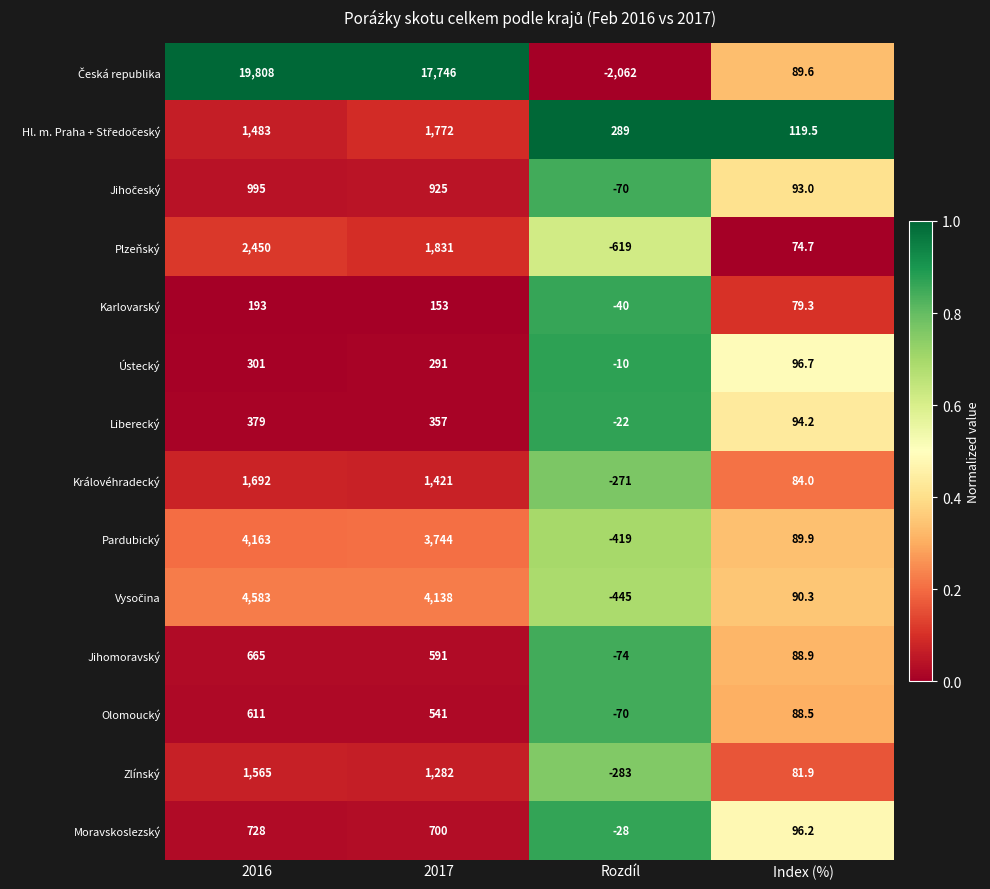

Rank the categories by Liberecký value from lowest to highest.

Rozdíl, Index (%), 2017, 2016